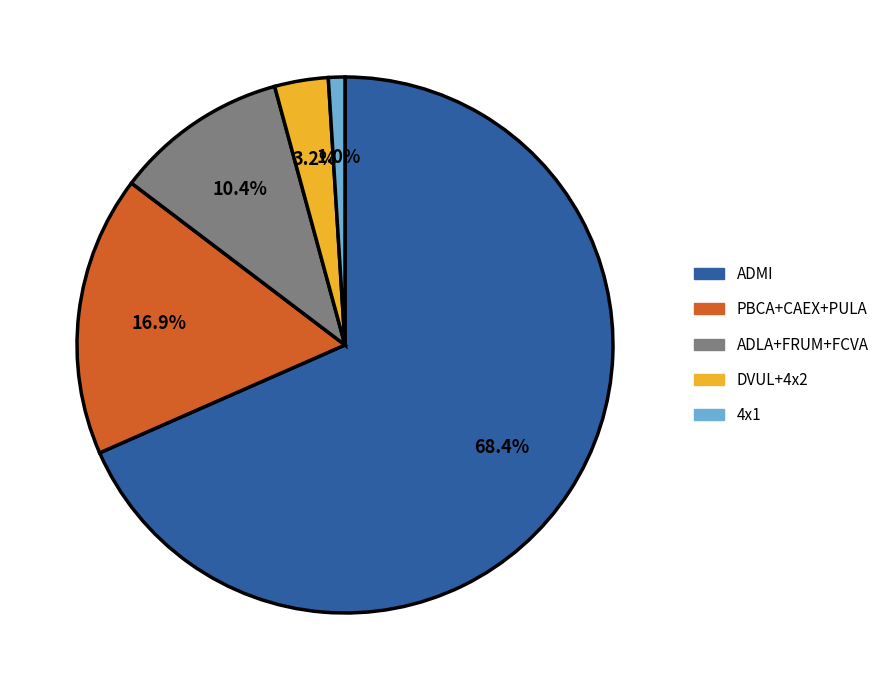

Is there a majority slice in this chart?

Yes